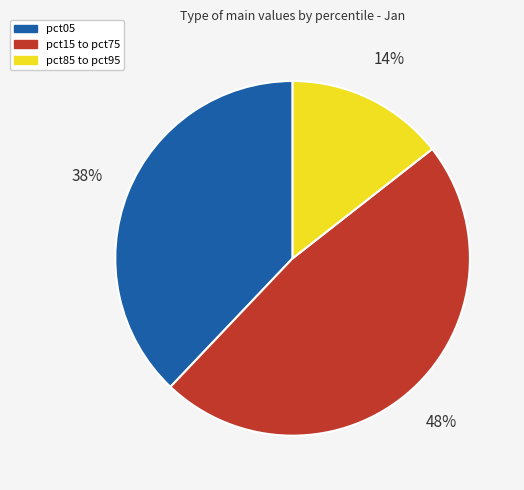

To the nearest percent, what is the average slice percentage?

33%